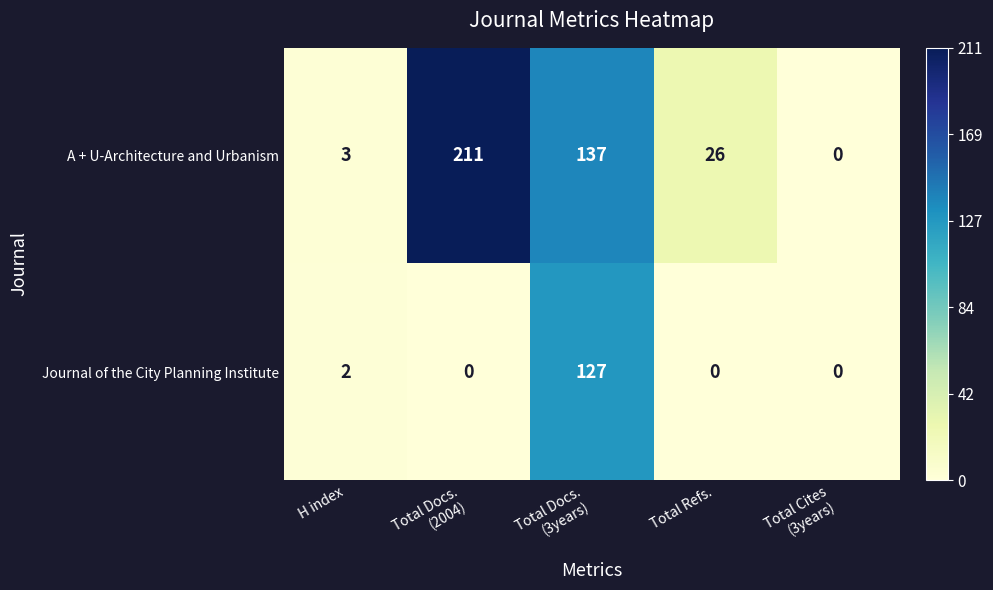

Which series has the largest total across all categories?

A + U-Architecture and Urbanism